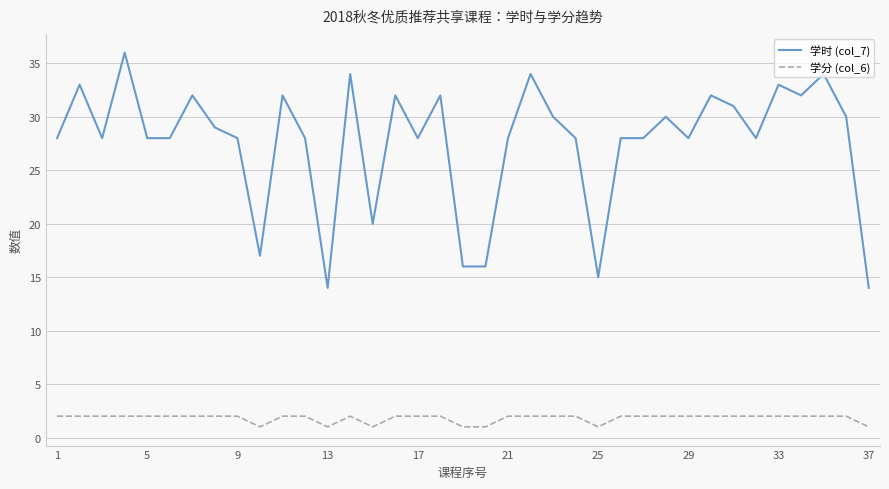

List the series in order of their overall mean, highest first.

学时 (col_7), 学分 (col_6)